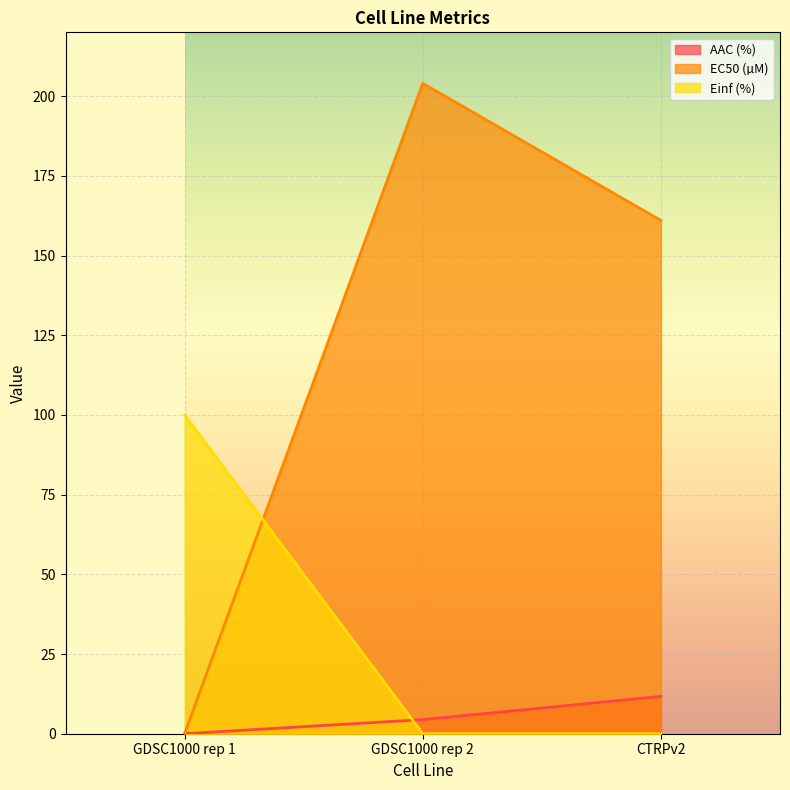

What is the maximum value for AAC (%)?

11.7